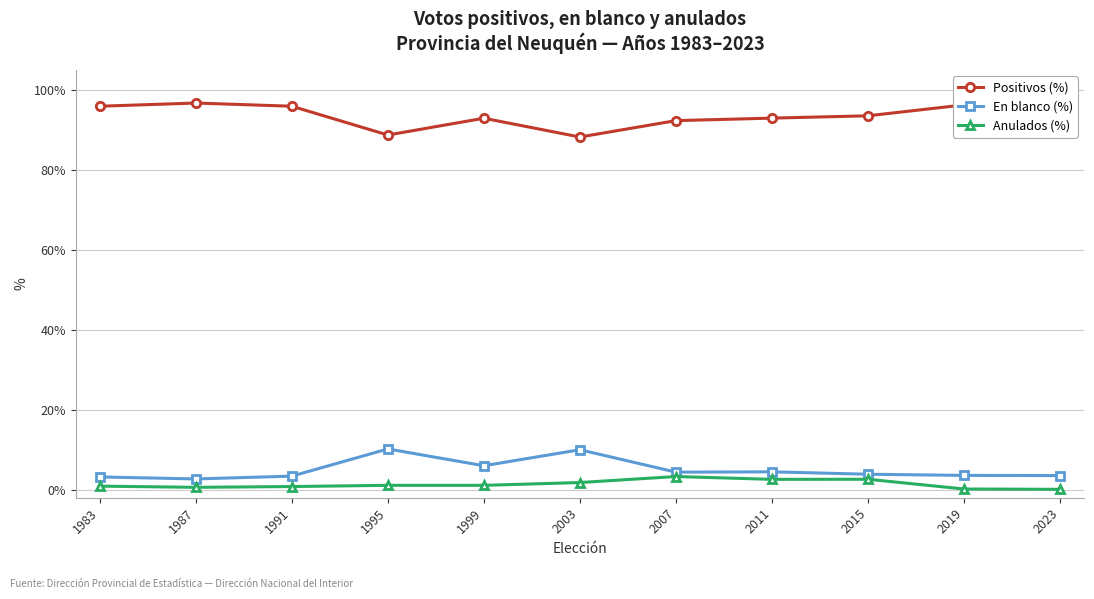

How many series are shown in this chart?

3